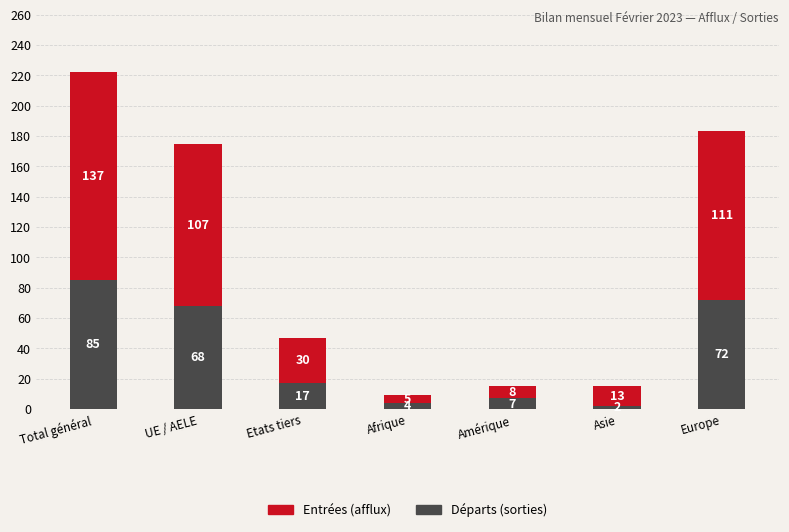

What is the highest value of the Départs (sorties) series?

85